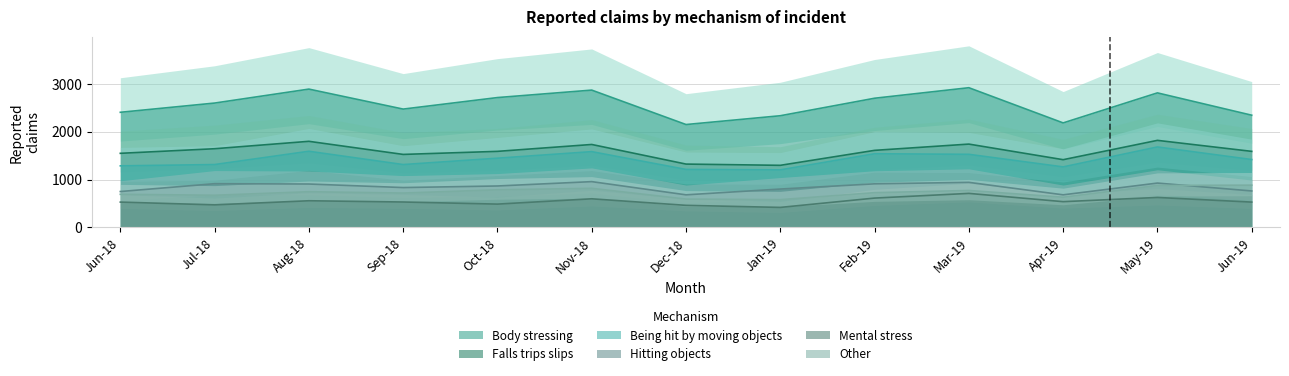

Reading left to right, what are all the values shown in this chart?

Body stressing: 2407	2600	2892	2474	2715	2871	2151	2335	2701	2921	2185	2813	2346
Falls trips slips: 1549	1645	1800	1526	1590	1734	1324	1298	1611	1742	1416	1820	1590
Being hit by moving objects: 1287	1314	1592	1314	1447	1584	1212	1203	1540	1528	1265	1682	1419
Hitting objects: 750	914	907	833	866	957	681	802	911	942	681	927	762
Mental stress: 529	471	557	531	487	598	461	418	613	711	538	626	529
Other: 692	672	746	718	786	817	592	580	726	772	631	877	883